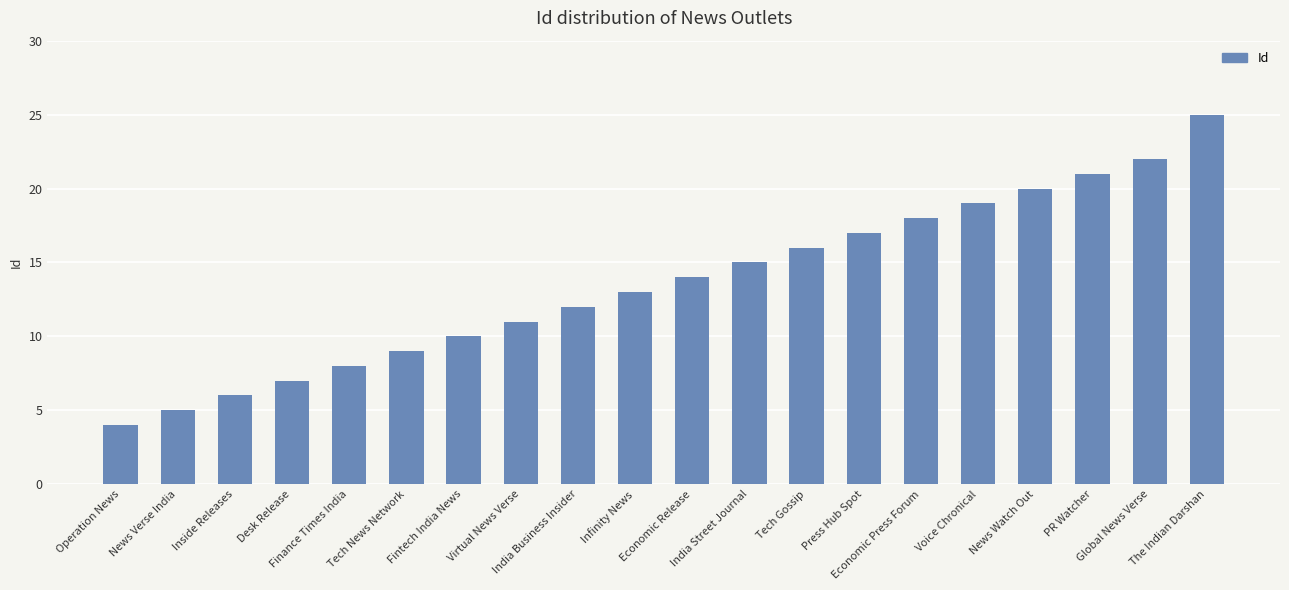

What is the greatest value displayed?

25